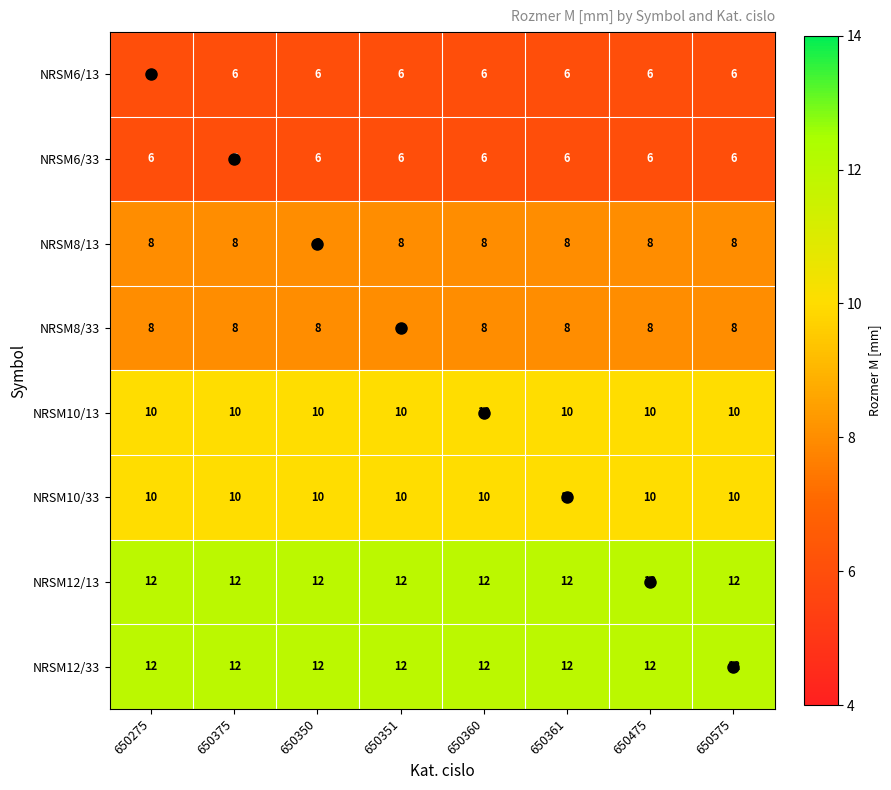

What is the greatest value displayed?

12